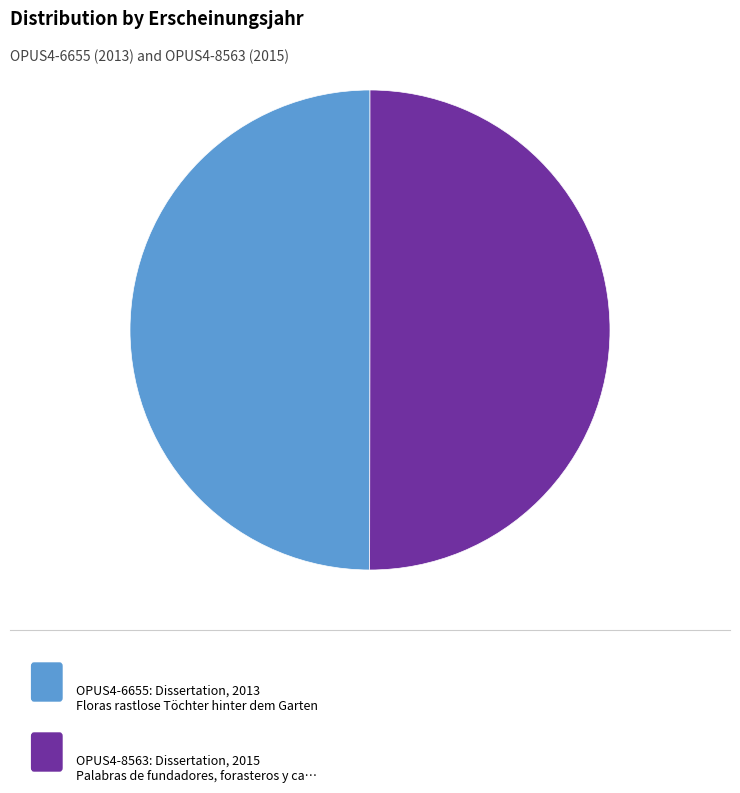

Is there a majority slice in this chart?

Yes